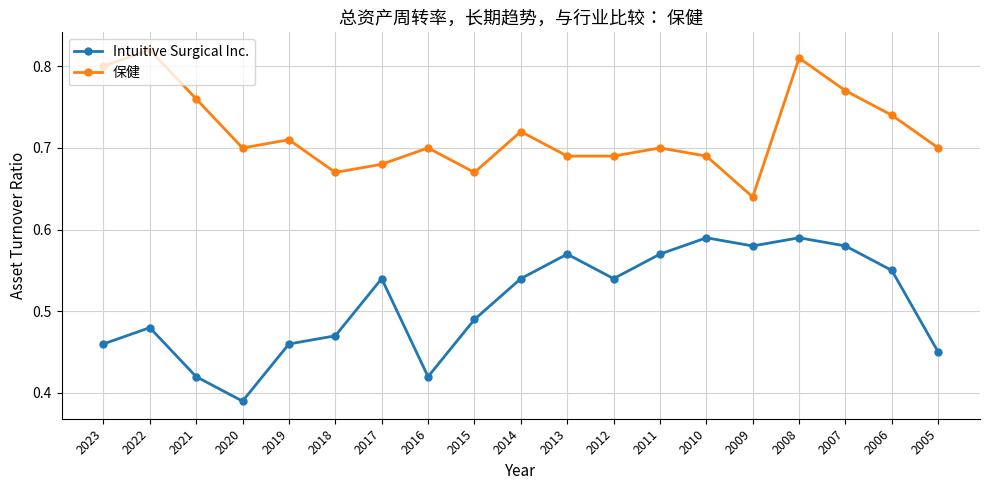

The Intuitive Surgical Inc. series shows 0.7 at 2020. True or false?

False